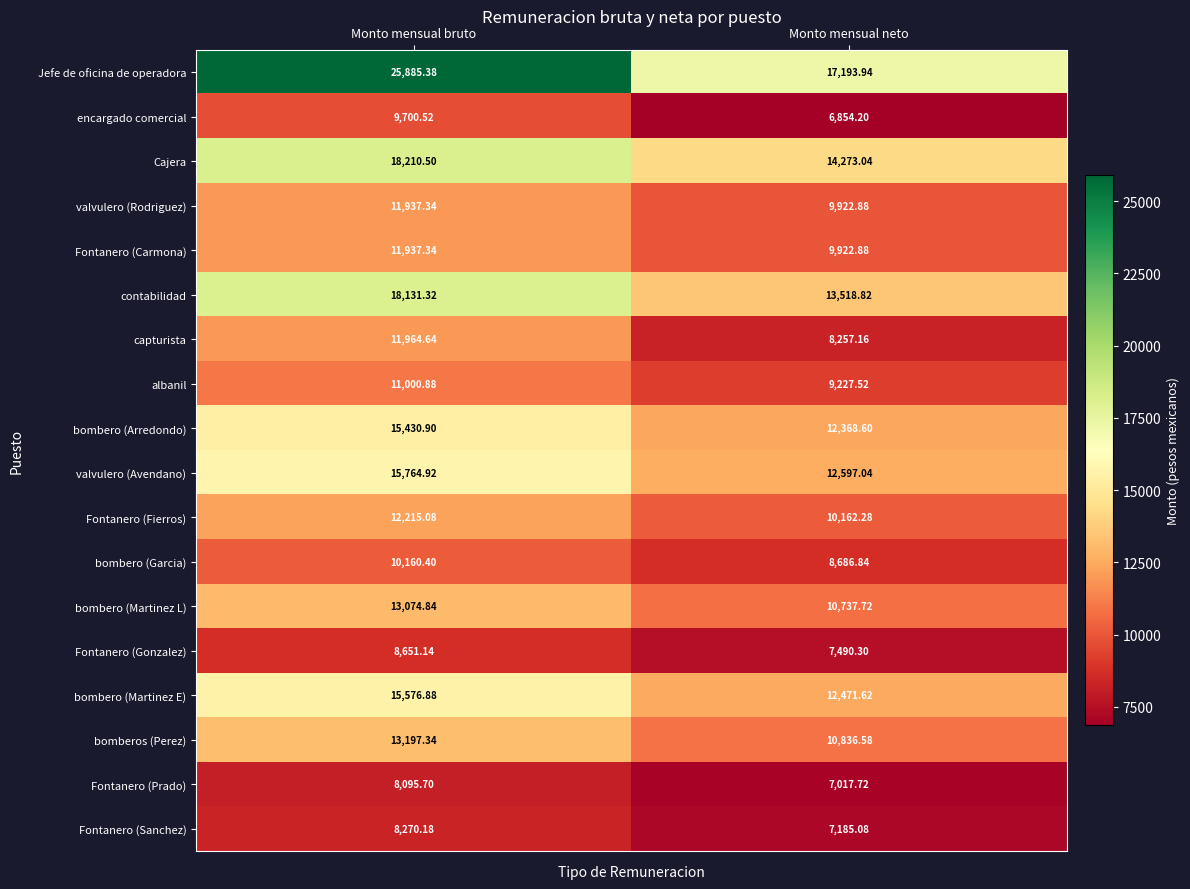

Where is bombero (Martinez E) nearest to the value 14024?

Monto mensual neto